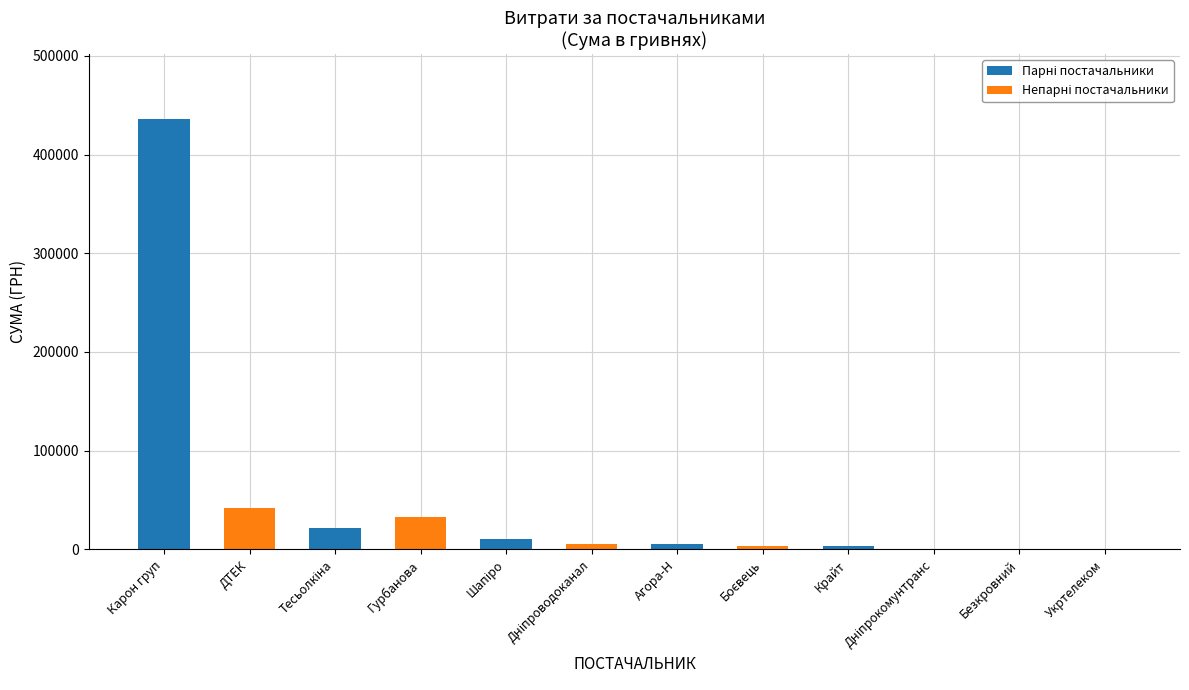

Reading left to right, list all the values displayed in this chart.

Парні постачальники: 436580.3	0.0	22000.2	0.0	10711.1	0.0	5200.0	0.0	3040.0	0.0	390.0	0.0
Непарні постачальники: 0.0	41458.7	0.0	32511.6	0.0	5172.0	0.0	3730.0	0.0	361.8	0.0	135.0